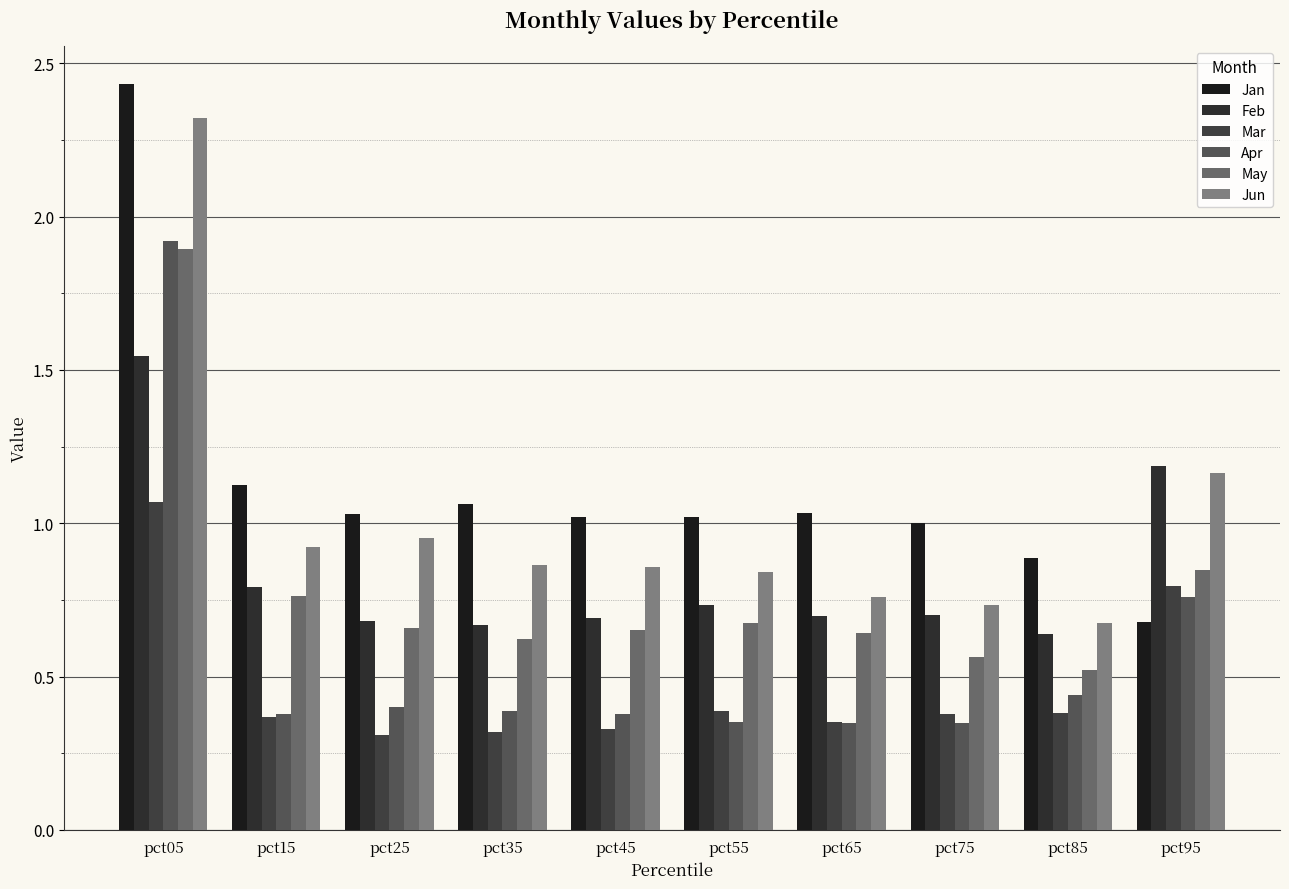

Between pct35 and pct45, which is larger?

pct35